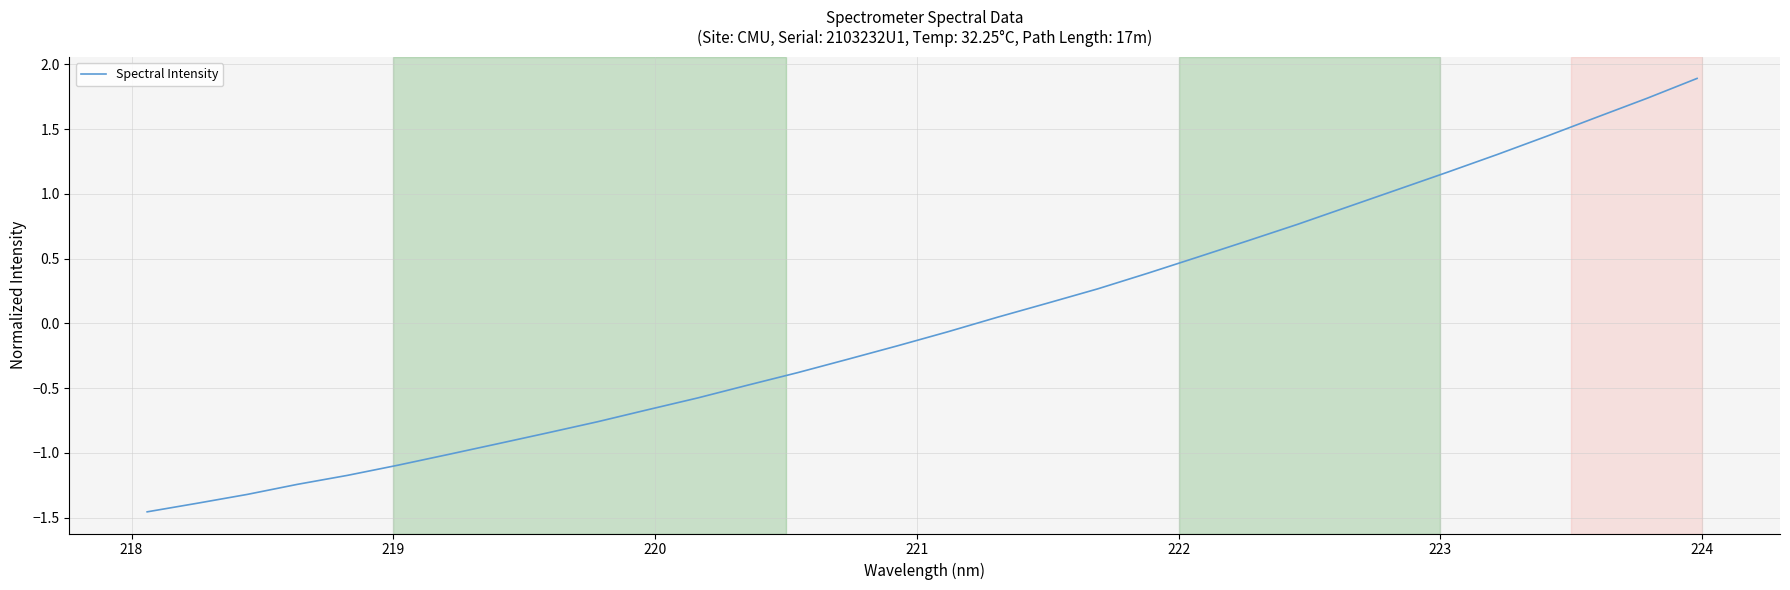

What is the difference between the maximum and minimum values?

3.3